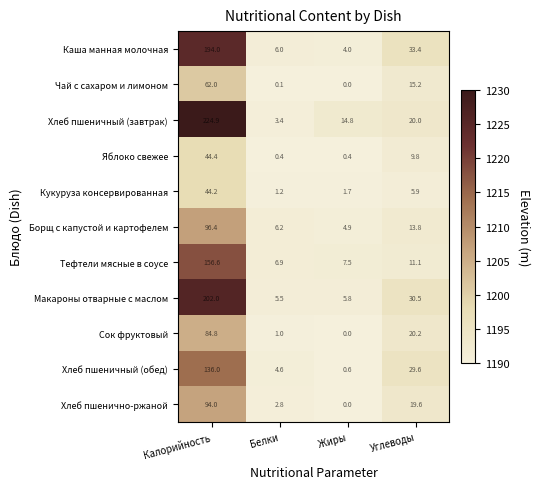

How many data points in Макароны отварные с маслом are above 30?

2